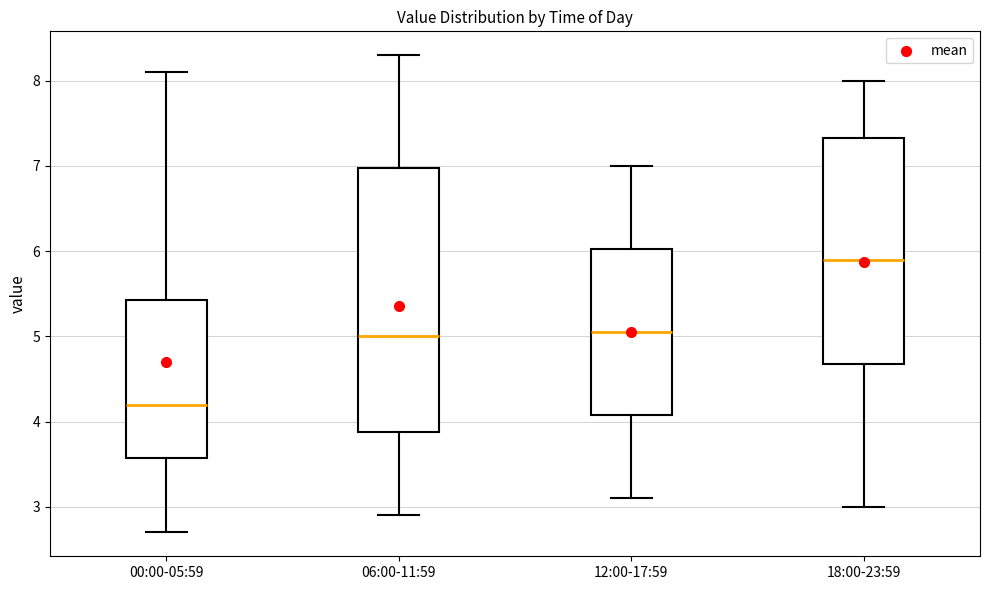

Reading left to right, transcribe this box plot: for each box, give where its median line is, the range the box spans, and where its two whiskers end, as read against the y-axis. The values are not printed on the chart, so give them approximately, as read against the axis.

00:00-05:59: median 4.2, box 3.6 to 5.4, whiskers 2.7 to 8.1
06:00-11:59: median 5.0, box 3.9 to 7.0, whiskers 2.9 to 8.3
12:00-17:59: median 5.1, box 4.1 to 6.0, whiskers 3.1 to 7.0
18:00-23:59: median 5.9, box 4.7 to 7.3, whiskers 3.0 to 8.0